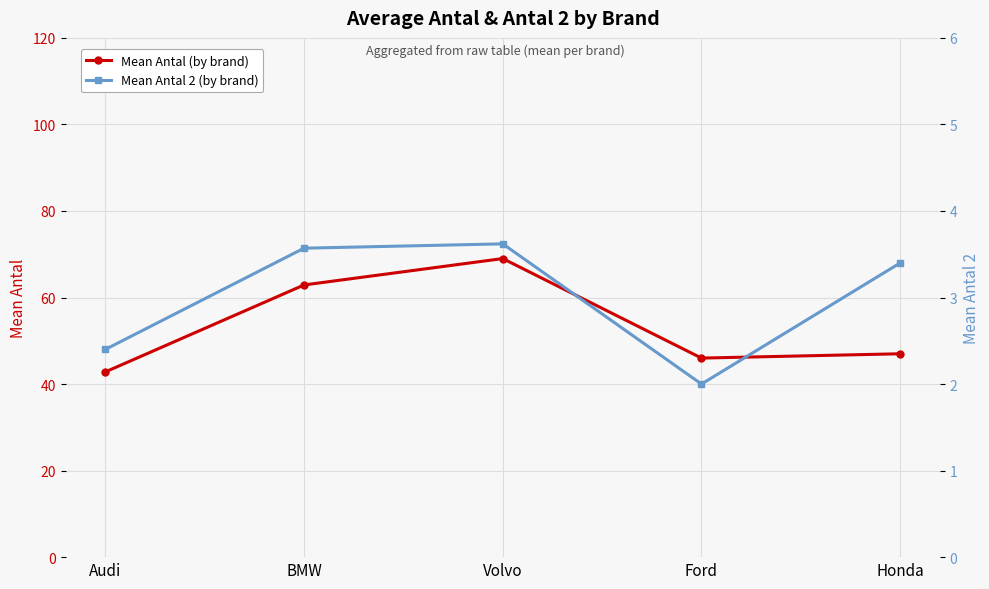

True or false: Mean Antal 2 (by brand) and Mean Antal (by brand) cross at least once.

False